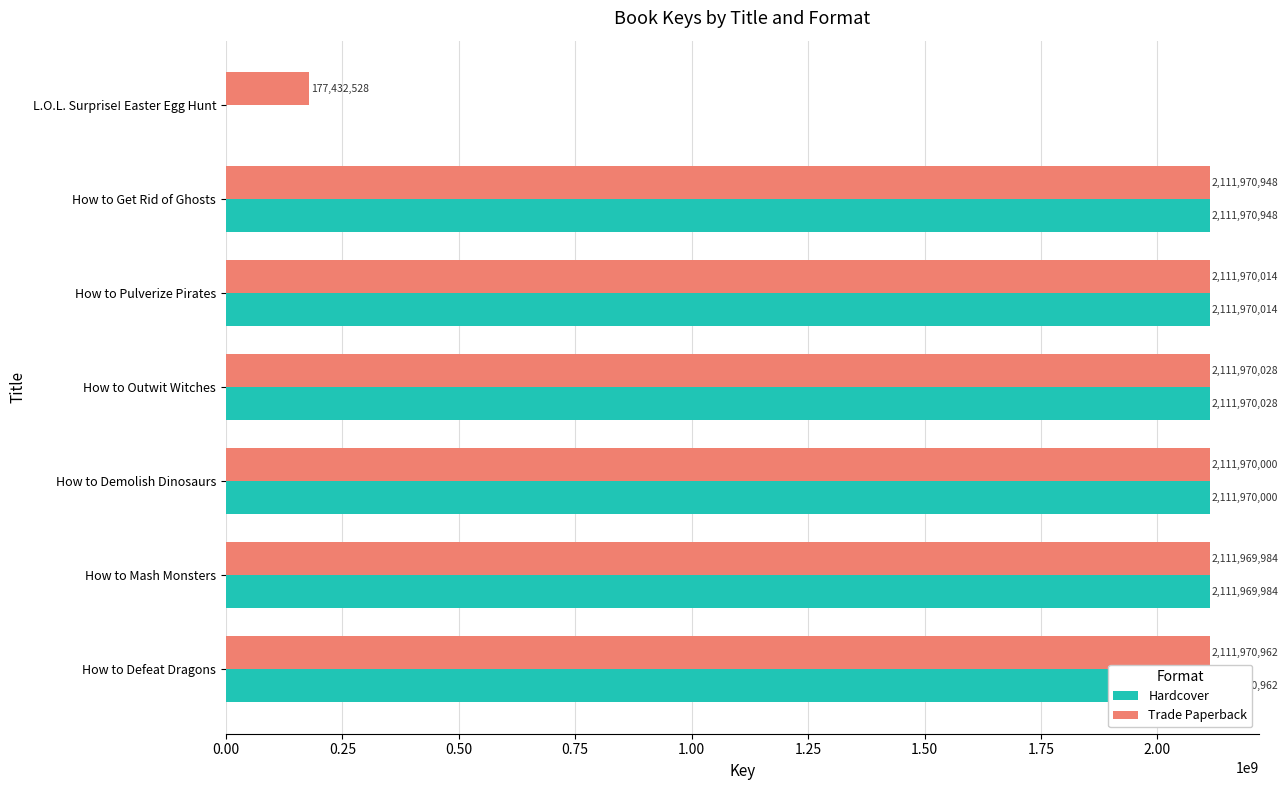

Which has a higher value, How to Defeat Dragons or How to Pulverize Pirates?

How to Defeat Dragons